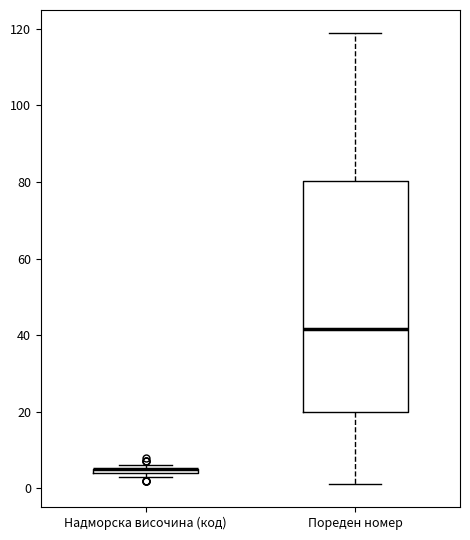

Where is the lower edge of the box for Надморска височина (код) on the y-axis? The values are not printed on the chart, so give them approximately, as read against the axis.

4